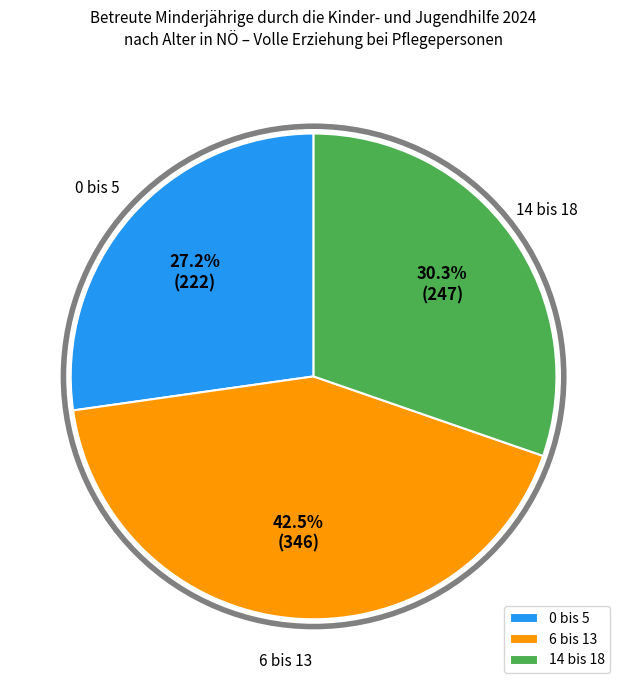

Count the number of slices in the pie.

3